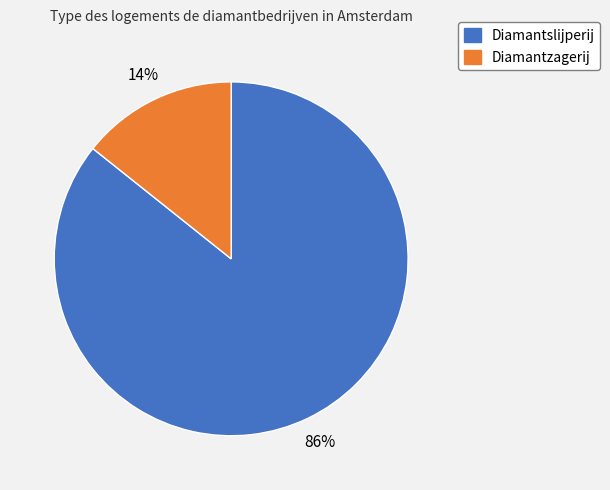

Count the number of slices in the pie.

2